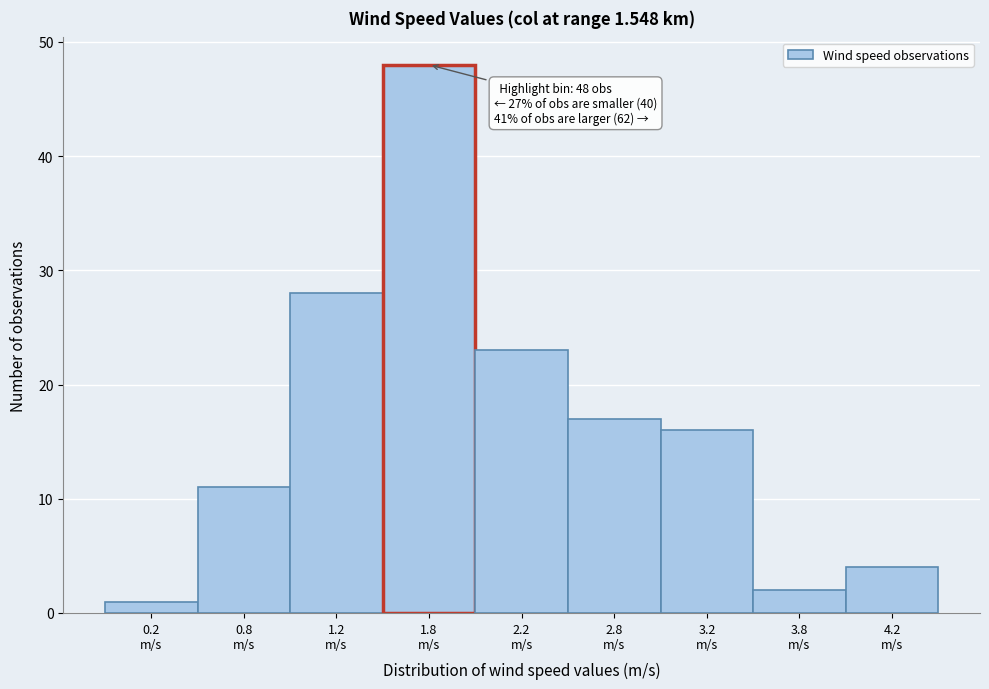

Reading left to right, extract all data points from this chart.

1	11	28	48	23	17	16	2	4